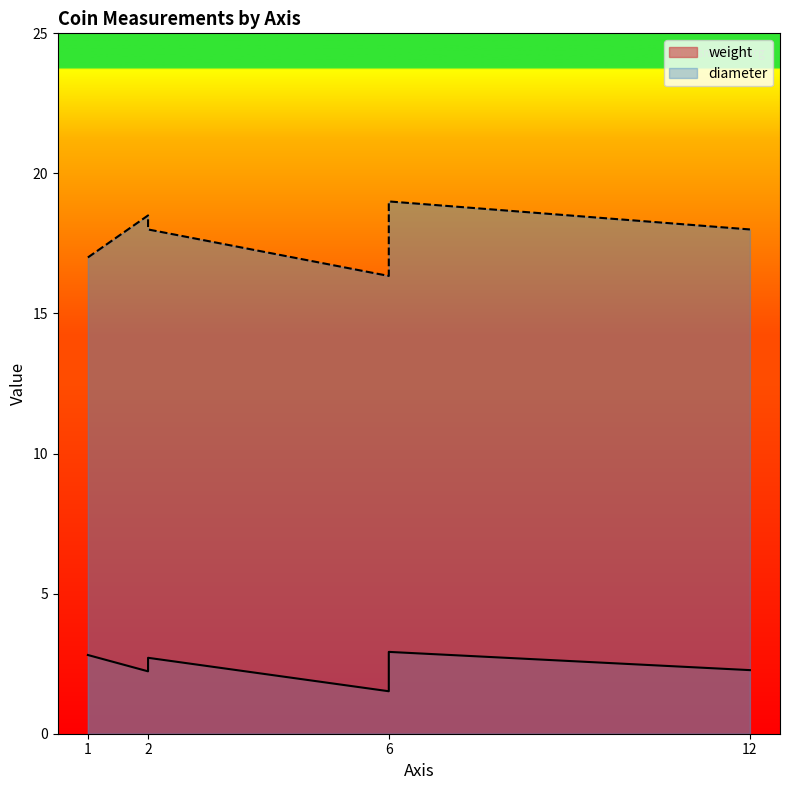

How many series are shown in this chart?

2